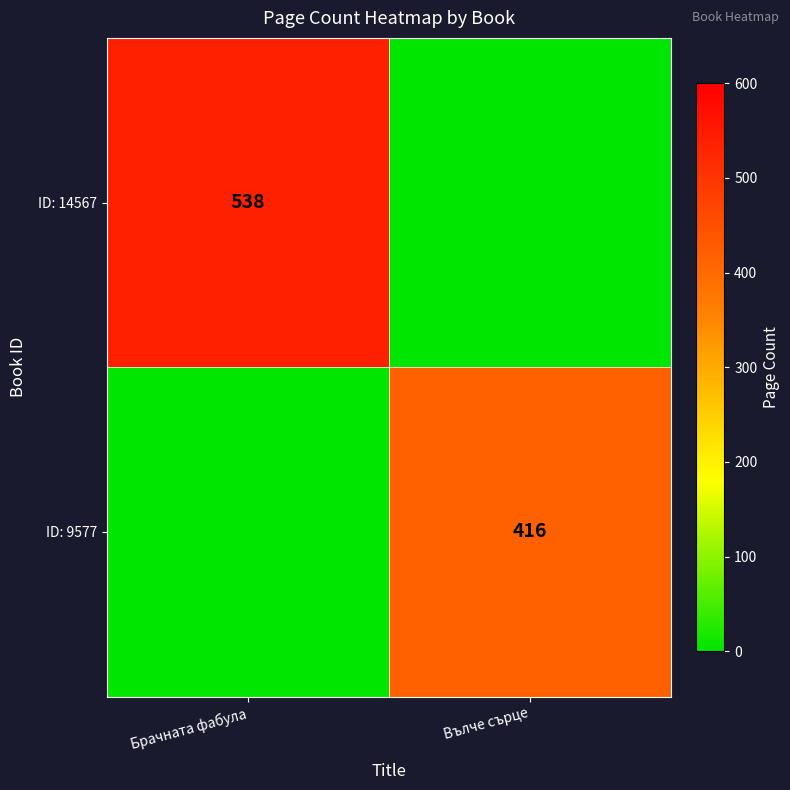

What is the total value across all series at Вълче сърце?

416